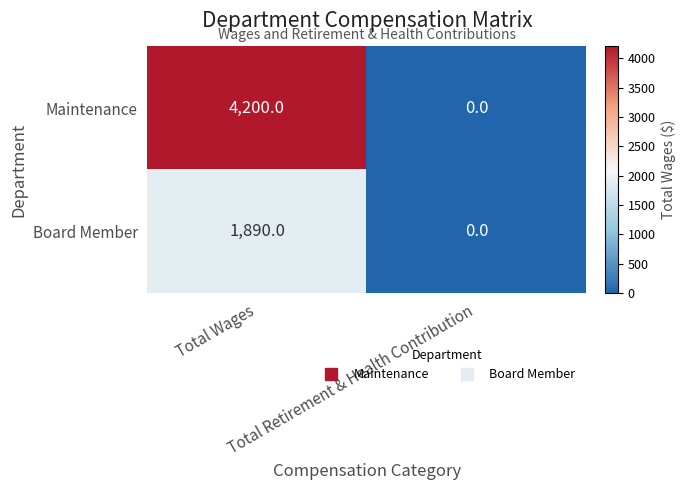

What is the maximum value shown in the chart?

4200